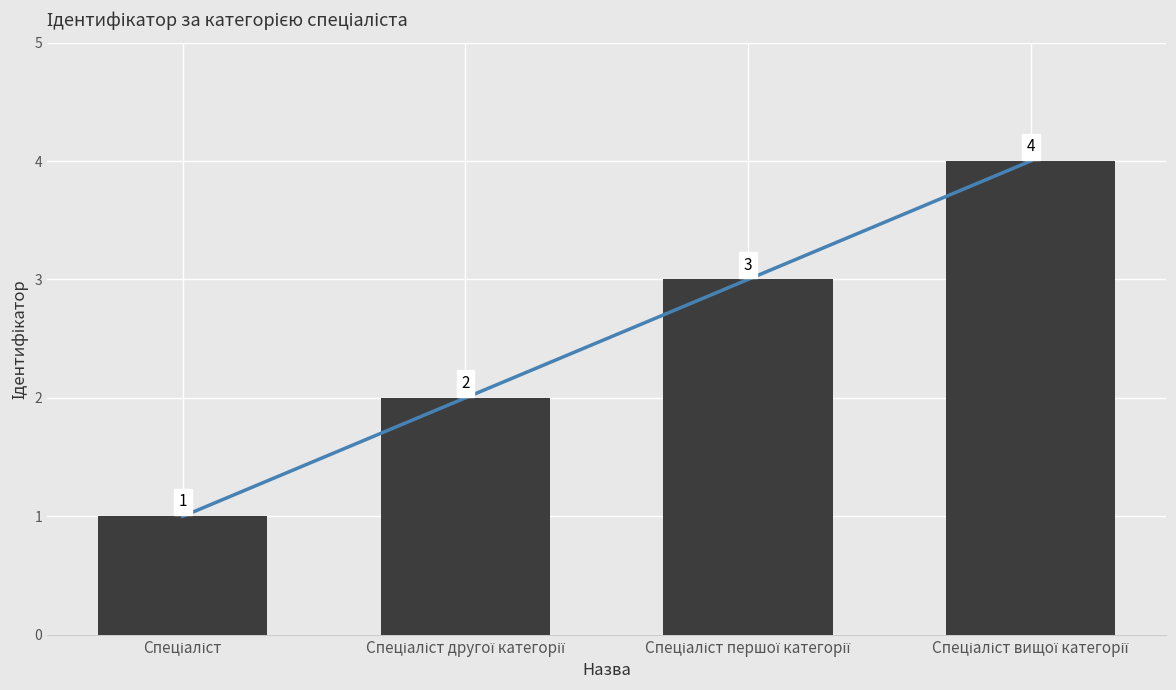

What is the difference between the values at Спеціаліст другої категорії and Спеціаліст?

1